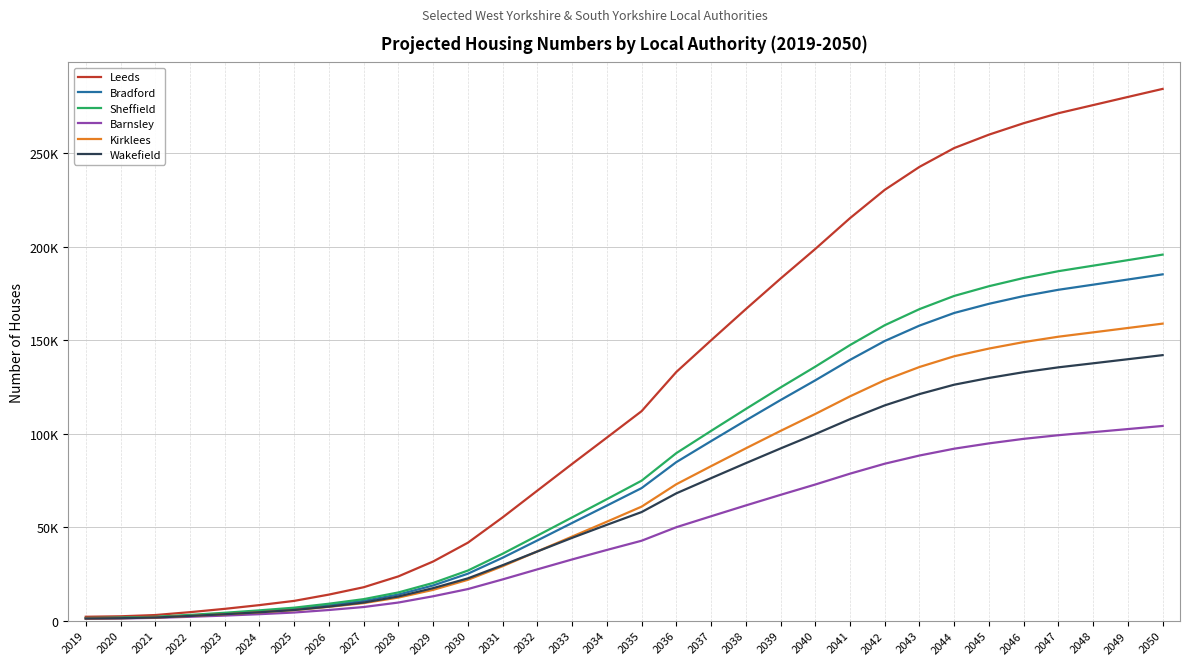

List the labels in order of Barnsley value, smallest first.

2019, 2020, 2021, 2022, 2023, 2024, 2025, 2026, 2027, 2028, 2029, 2030, 2031, 2032, 2033, 2034, 2035, 2036, 2037, 2038, 2039, 2040, 2041, 2042, 2043, 2044, 2045, 2046, 2047, 2048, 2049, 2050